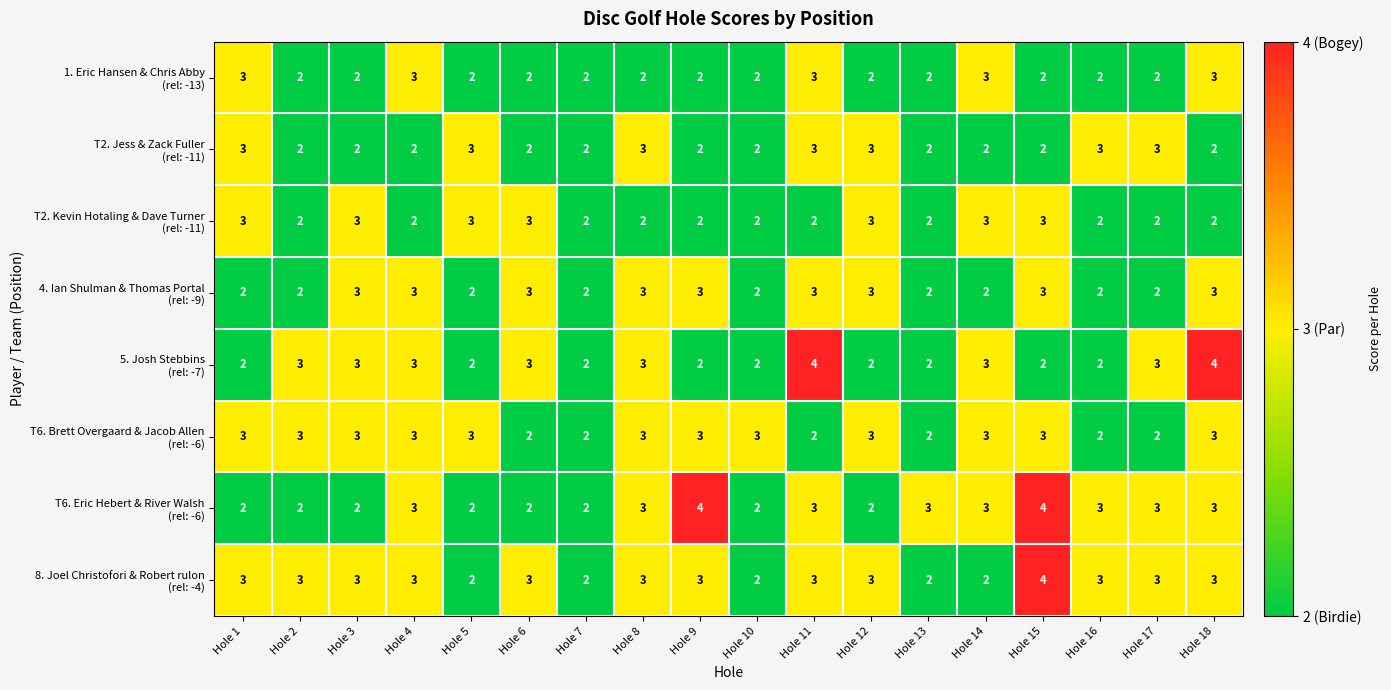

What is the total value across all series at Hole 5?

19